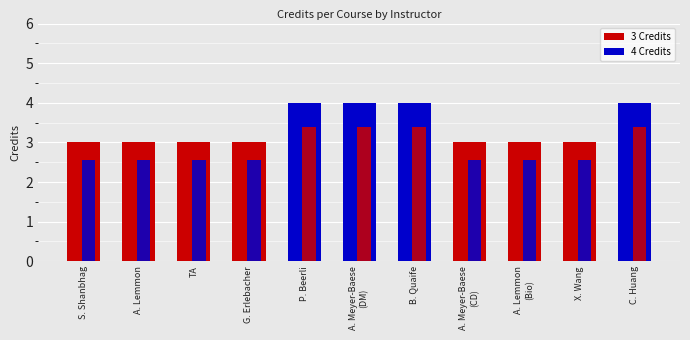

Reading left to right, extract all data points from this chart.

3	3	3	3	4	4	4	3	3	3	4